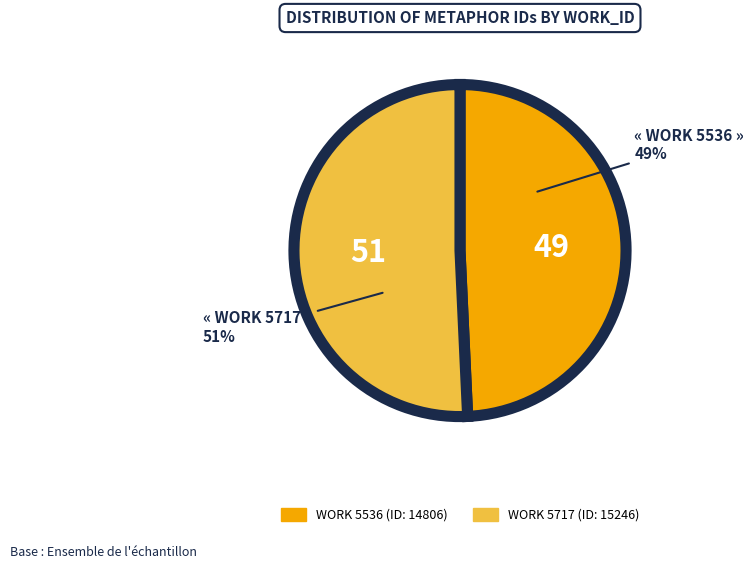

Is there a majority slice in this chart?

Yes